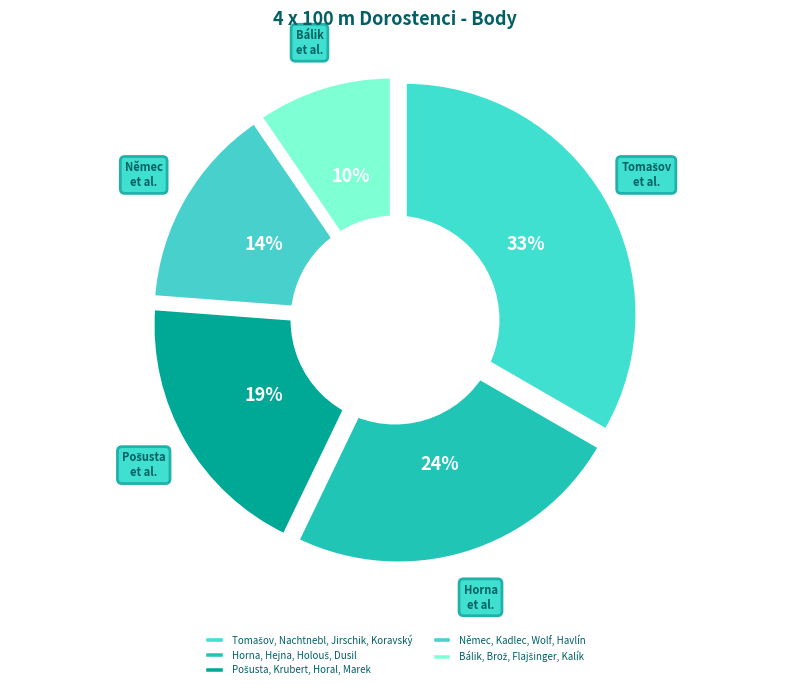

Rank the categories by value from lowest to highest.

Bálik, Brož, Flajšinger, Kalík, Němec, Kadlec, Wolf, Havlín, Pošusta, Krubert, Horal, Marek, Horna, Hejna, Holouš, Dusil, Tomašov, Nachtnebl, Jirschik, Koravský